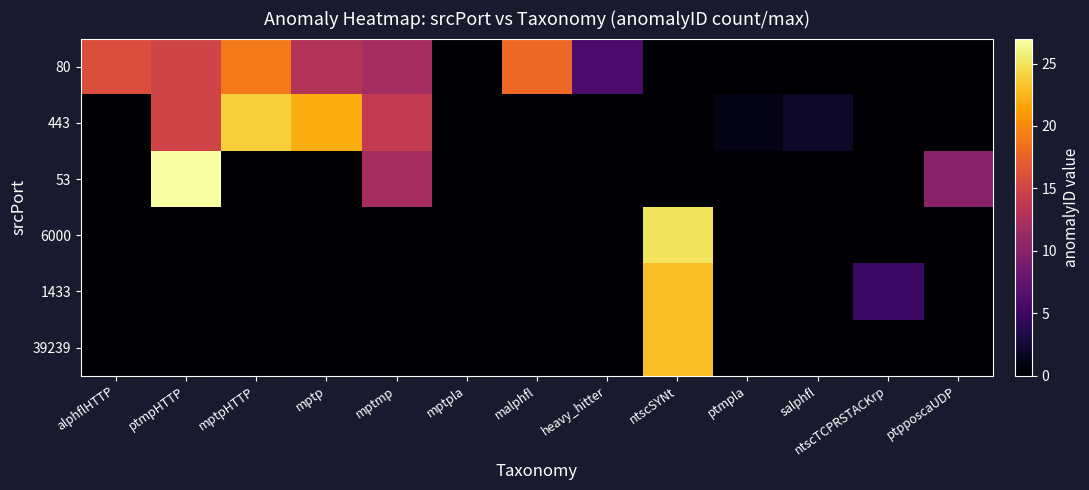

At which category is the sum across all series the highest?

ntscSYNt